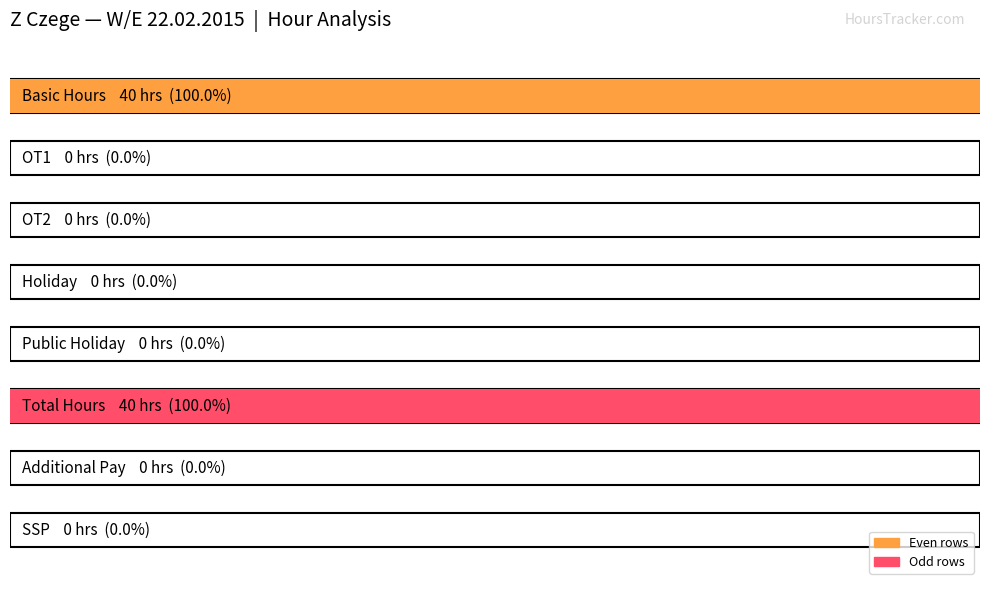

Which series has the largest total across all categories?

Basic Hours